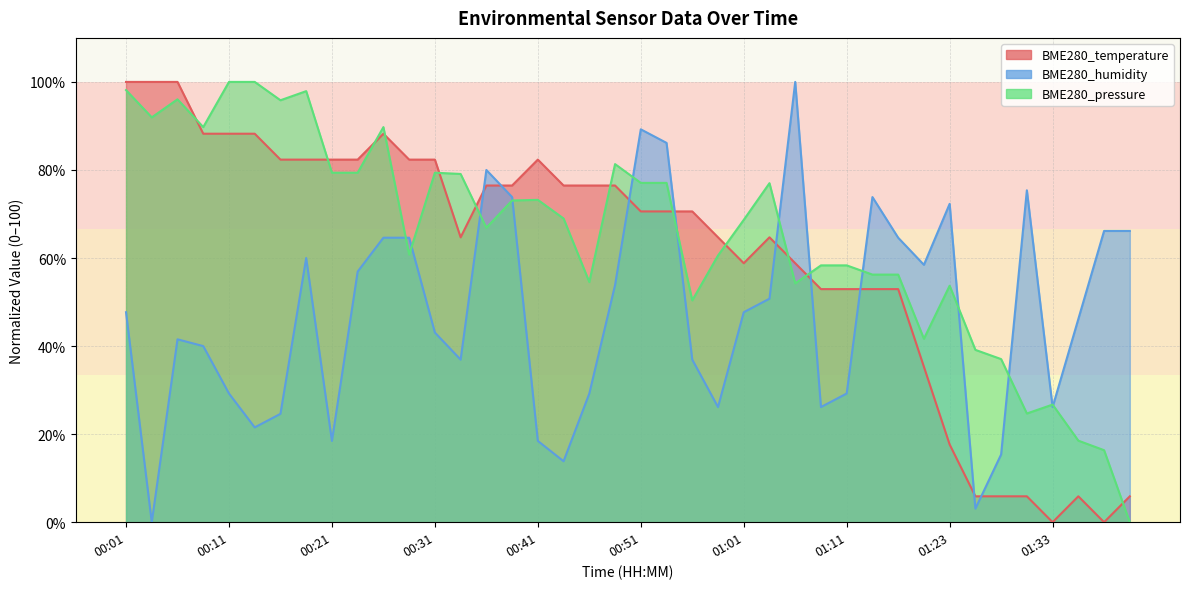

List the series in order of their overall mean, lowest first.

BME280_humidity, BME280_temperature, BME280_pressure